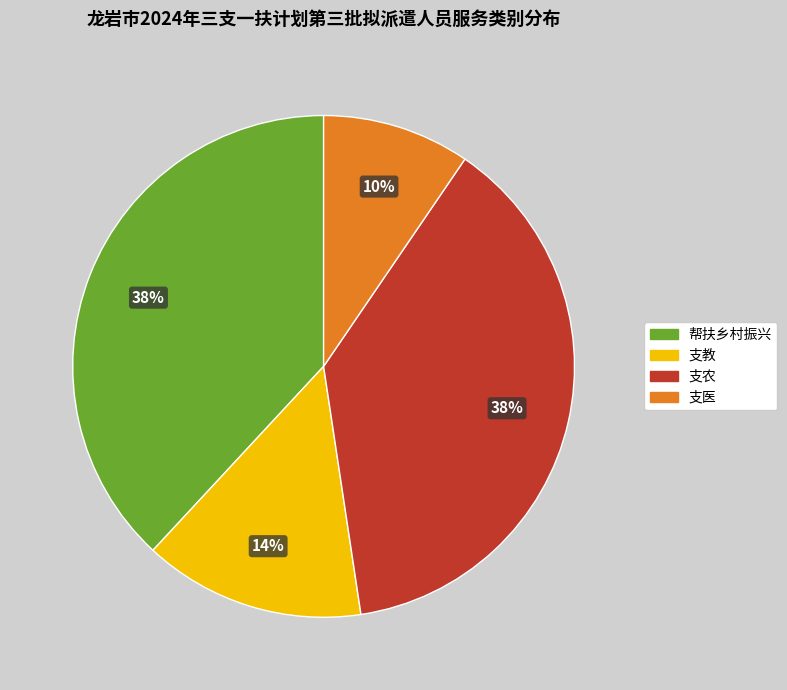

Is there any slice that represents more than half of the pie?

No